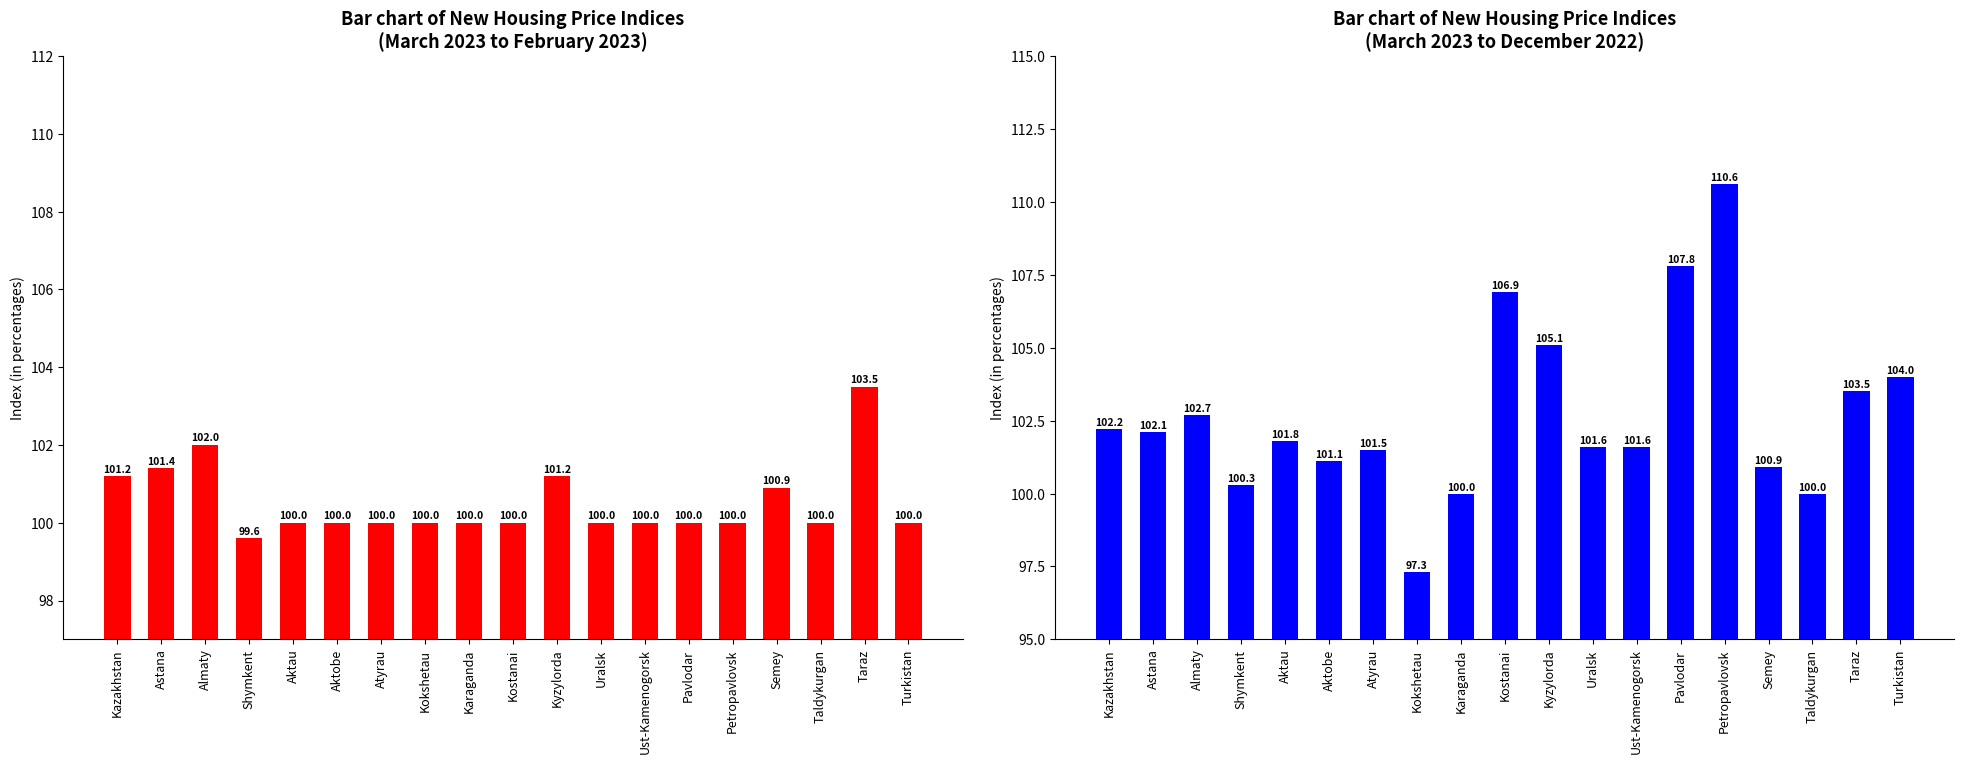

The value of March 2023 to February 2023 at Karaganda is 100.0. True or false?

True